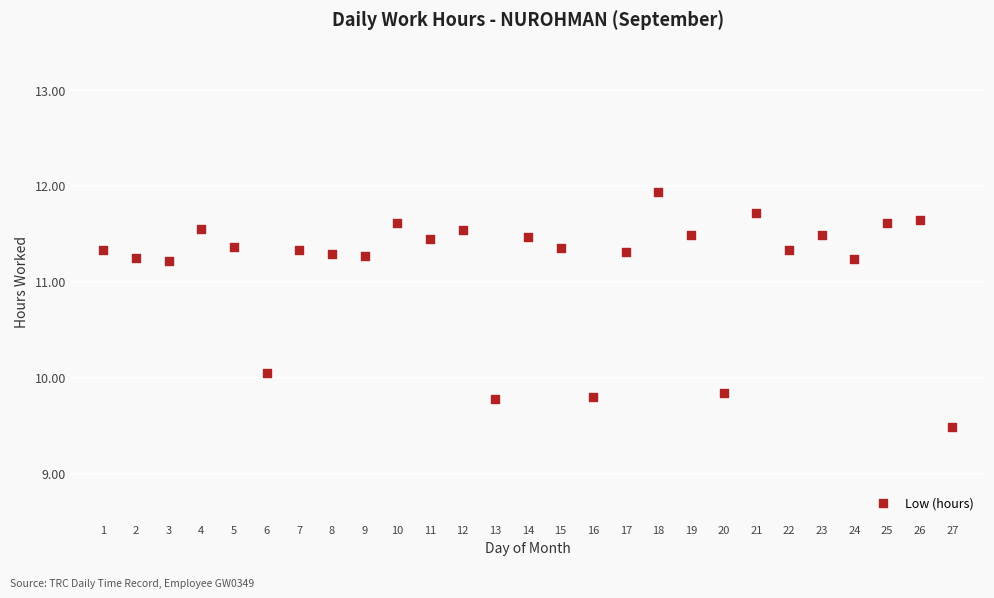

What is the range of X values (max minus min)?

26.0